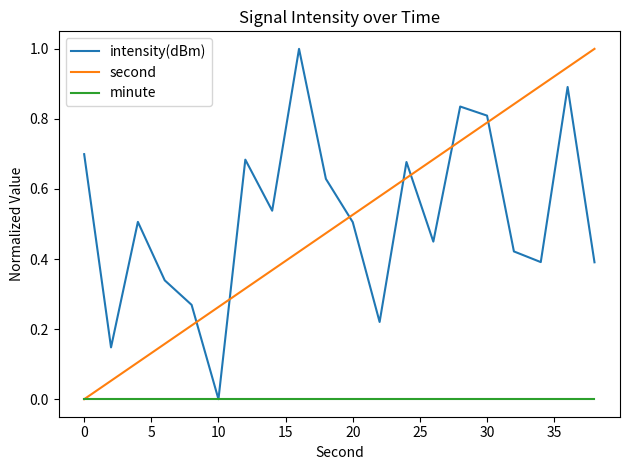

Which category has the lowest value in the intensity(dBm) series?

10